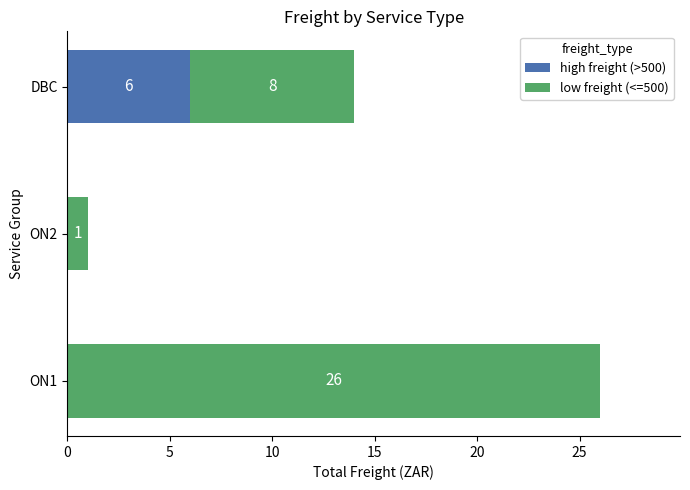

What is the total value across all series at DBC?

14